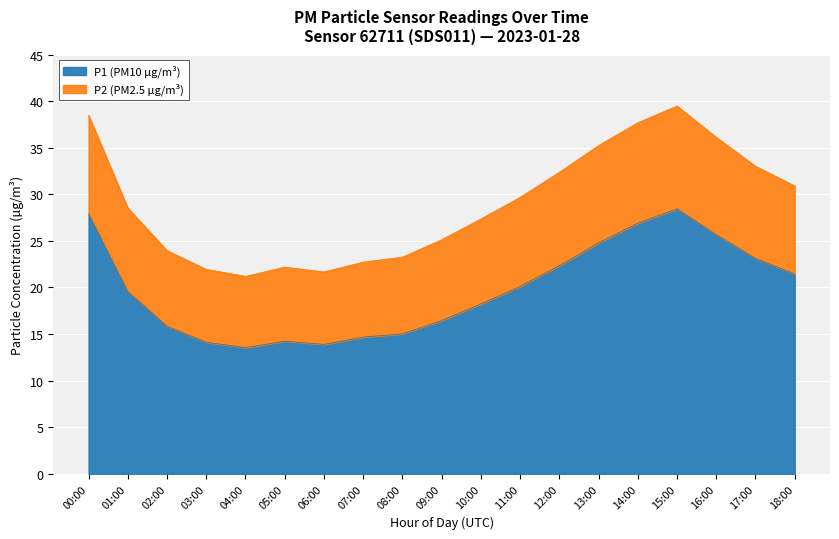

True or false: P1 and P2 cross at least once.

False